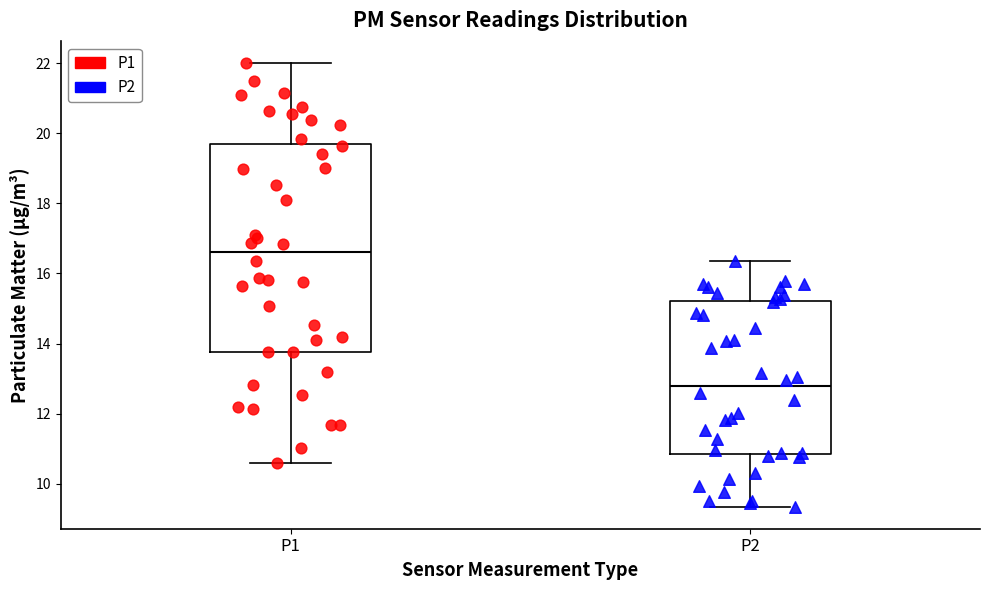

Comparing the boxes themselves (not the whiskers), which one is the tallest?

P1